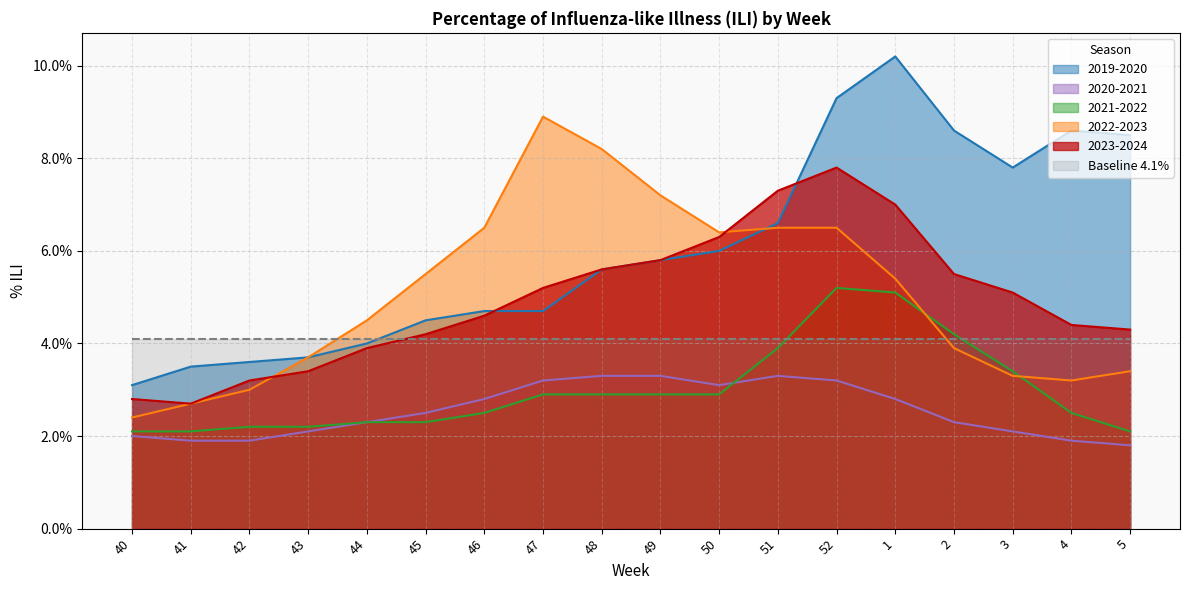

Which category has the highest value in the 2021-2022 series?

52